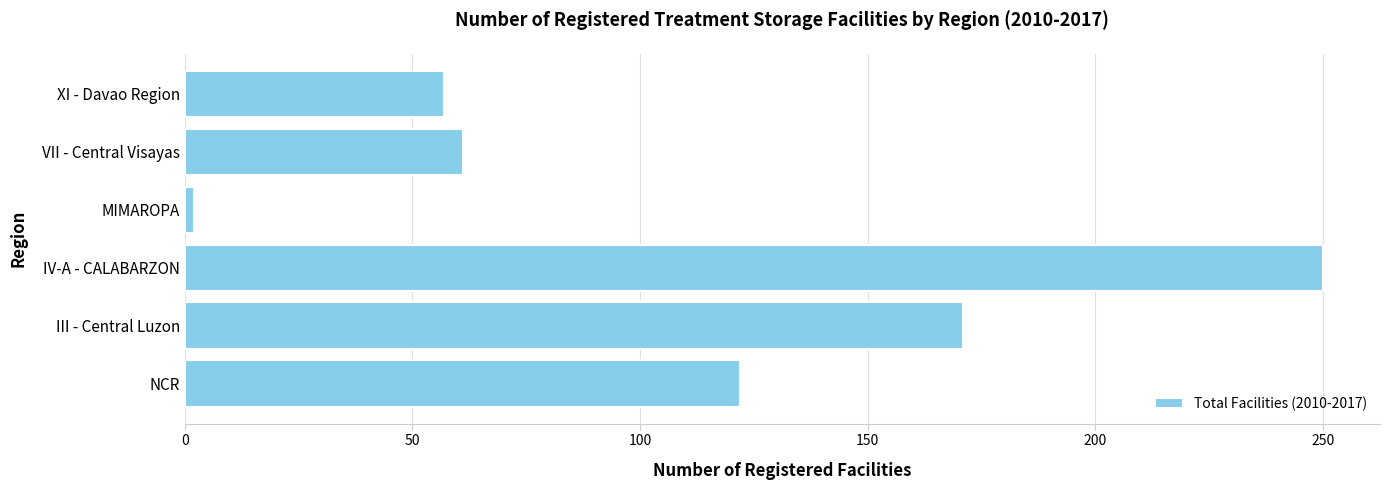

At which label is the value closest to 126?

NCR